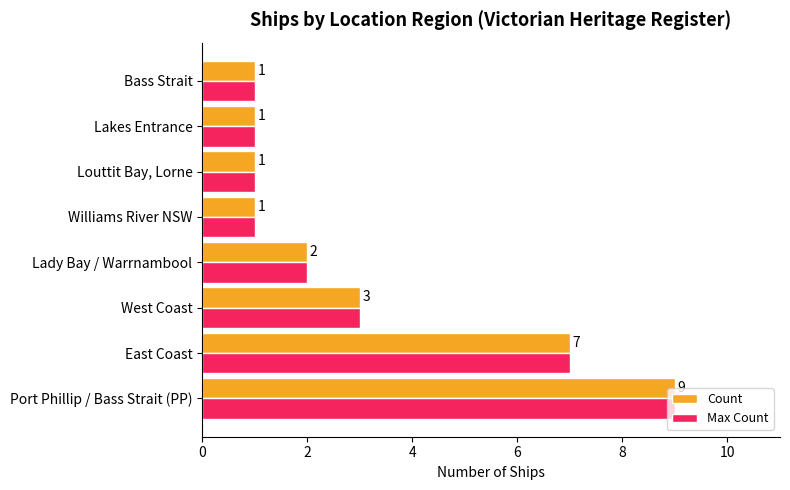

What is the average value of the Count series?

3